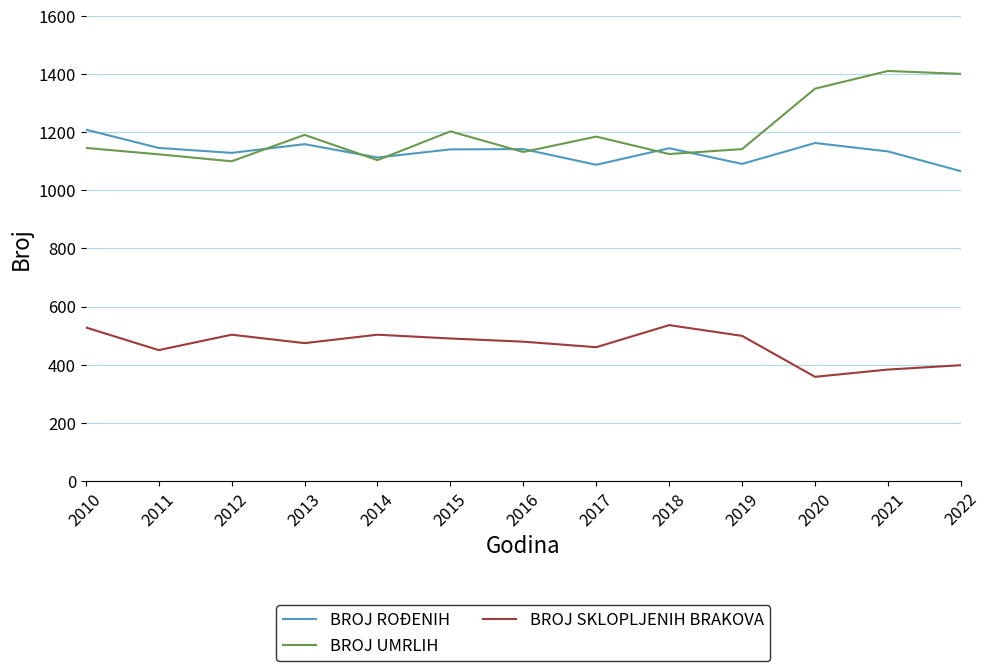

Is the value of BROJ SKLOPLJENIH BRAKOVA at 2010 greater than the value of BROJ UMRLIH at 2021?

No